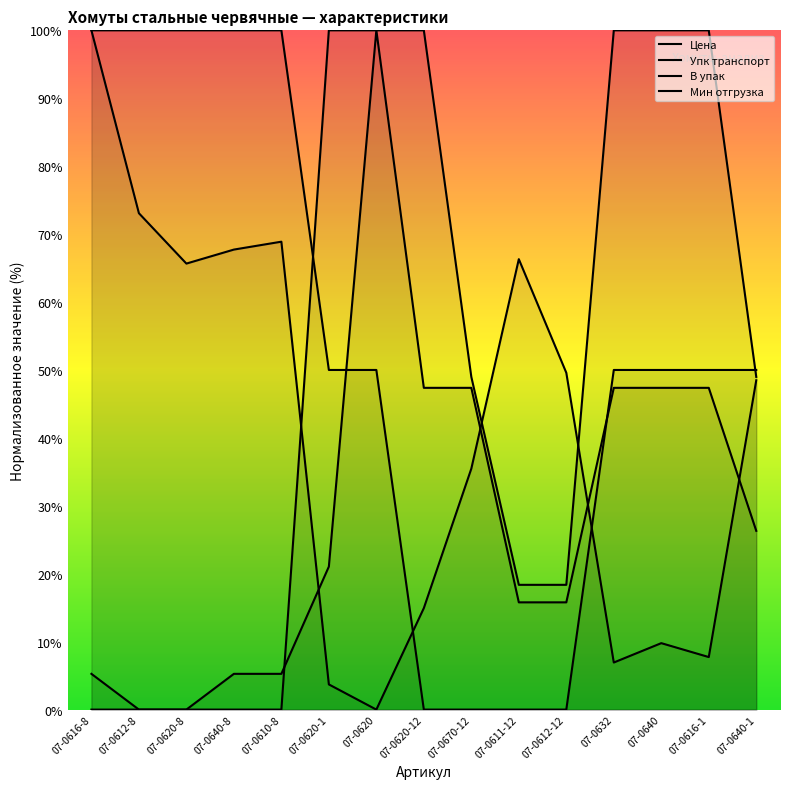

At which label is В упак closest to 50?

07-0670-12